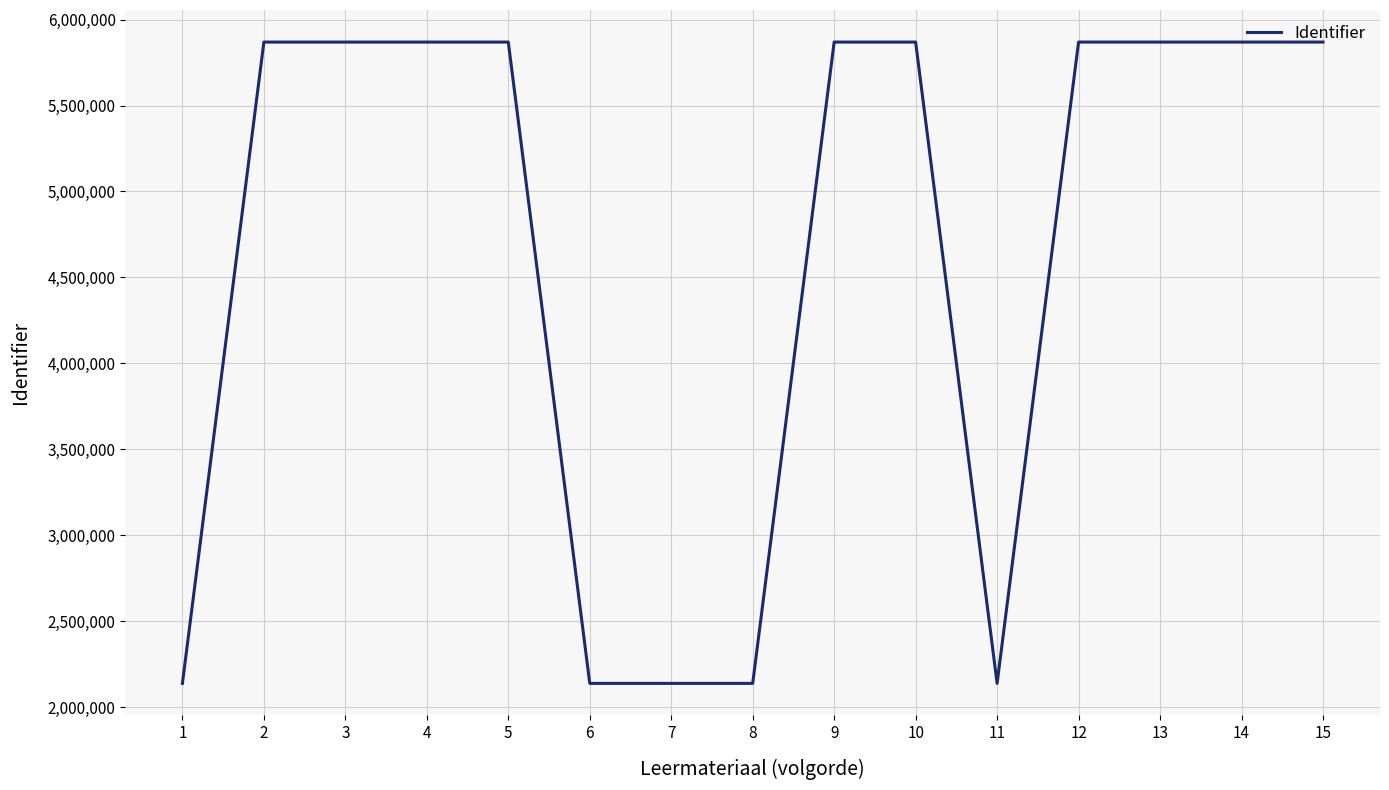

Is this an area chart (filled region under the line)?

No